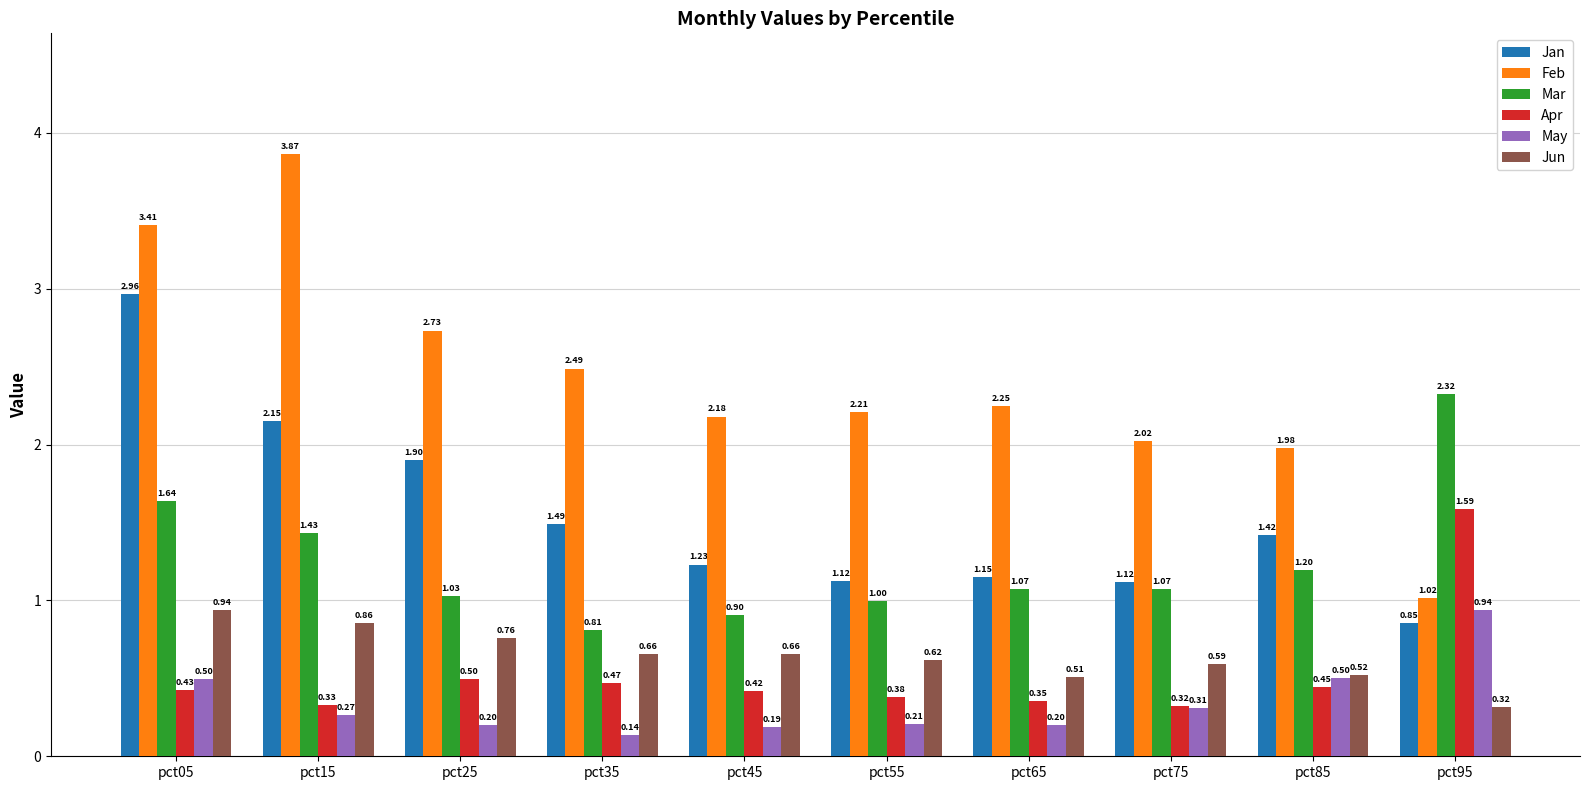

At pct05, list the series in order from largest to smallest.

Feb, Jan, Mar, Jun, May, Apr